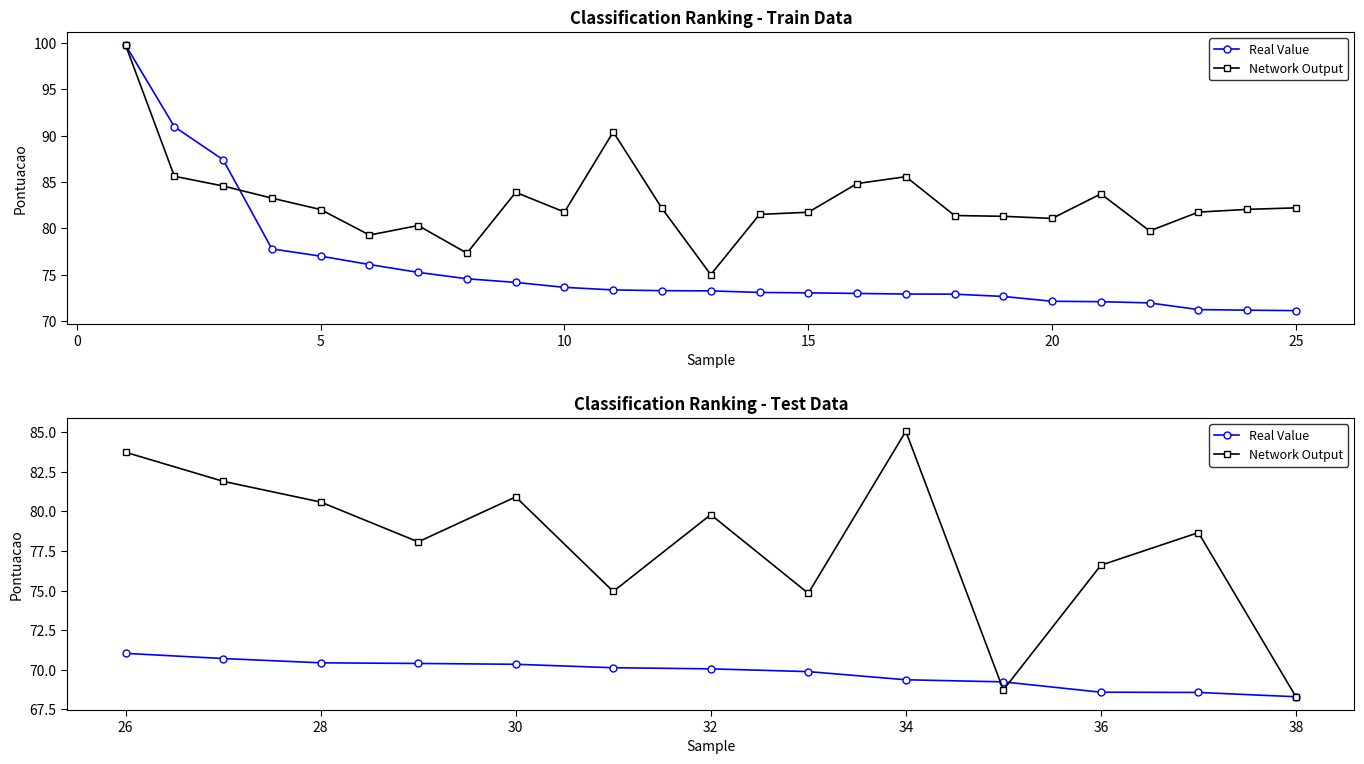

True or false: Network Output and Real Value cross at least once.

True